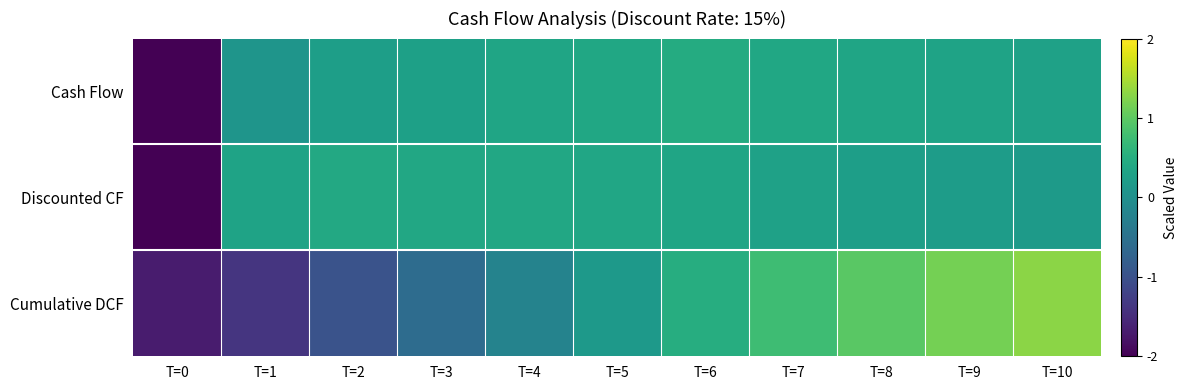

At which category is the sum across all series the highest?

T=10